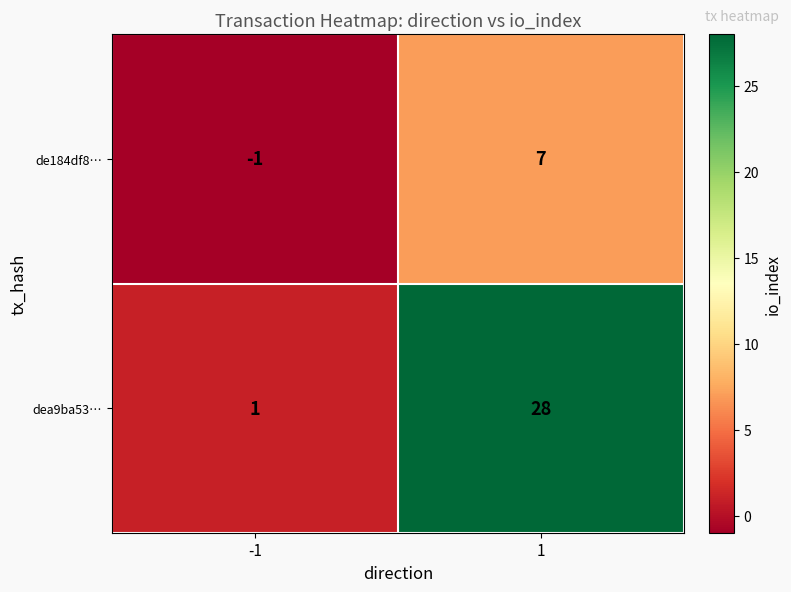

What is the sum of all dea9ba53… values?

29